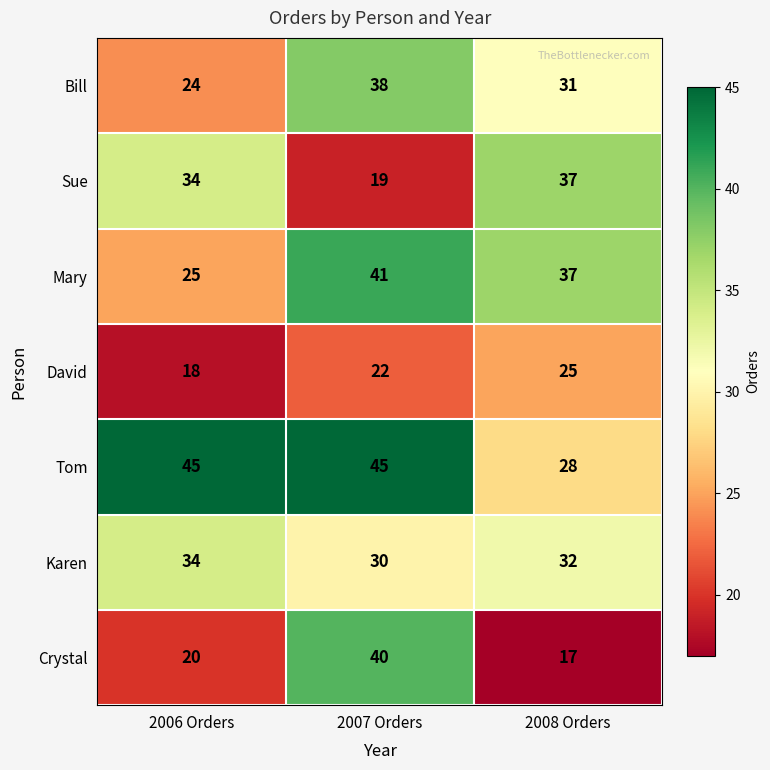

What is the sum of the David values at 2007 Orders and 2006 Orders?

40